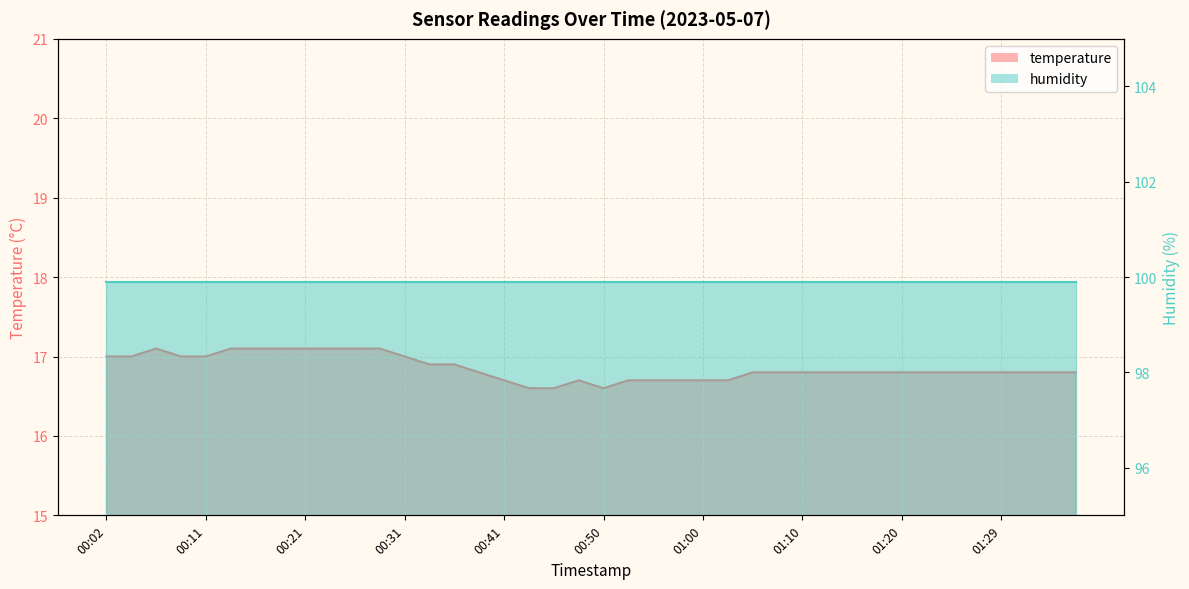

At which category does the data reach its first local peak?

00:07